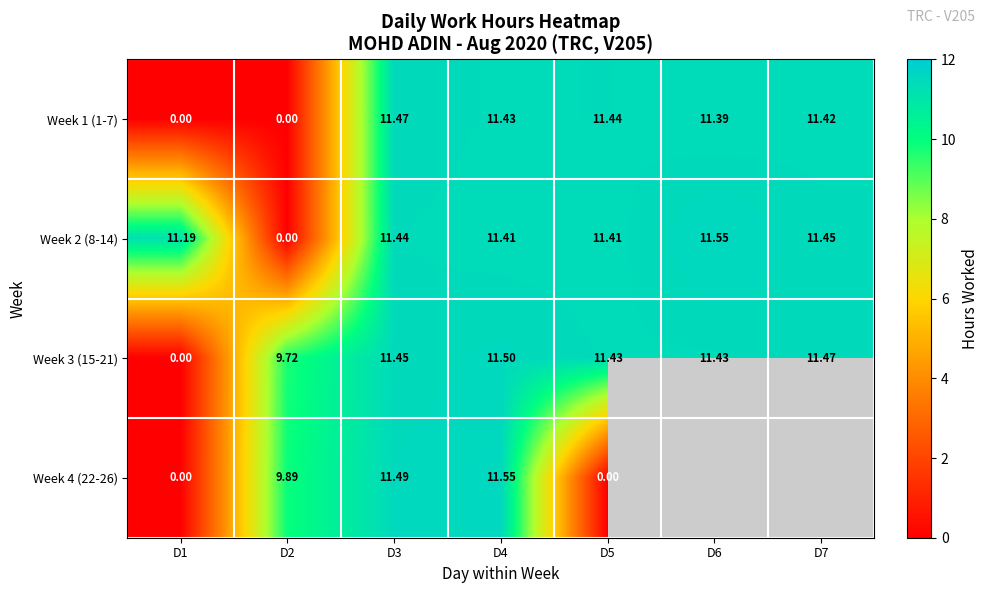

At which label does Week 3 (15-21) reach its peak?

D4